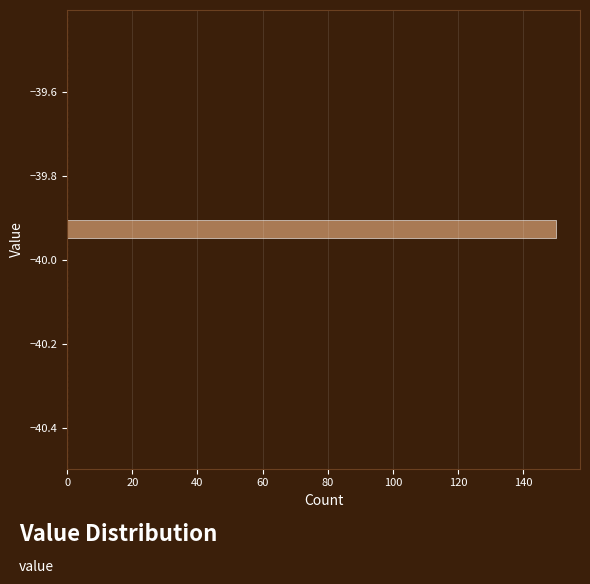

Read against the y-axis, roughly where is the centre of the longest bar?

-39.92